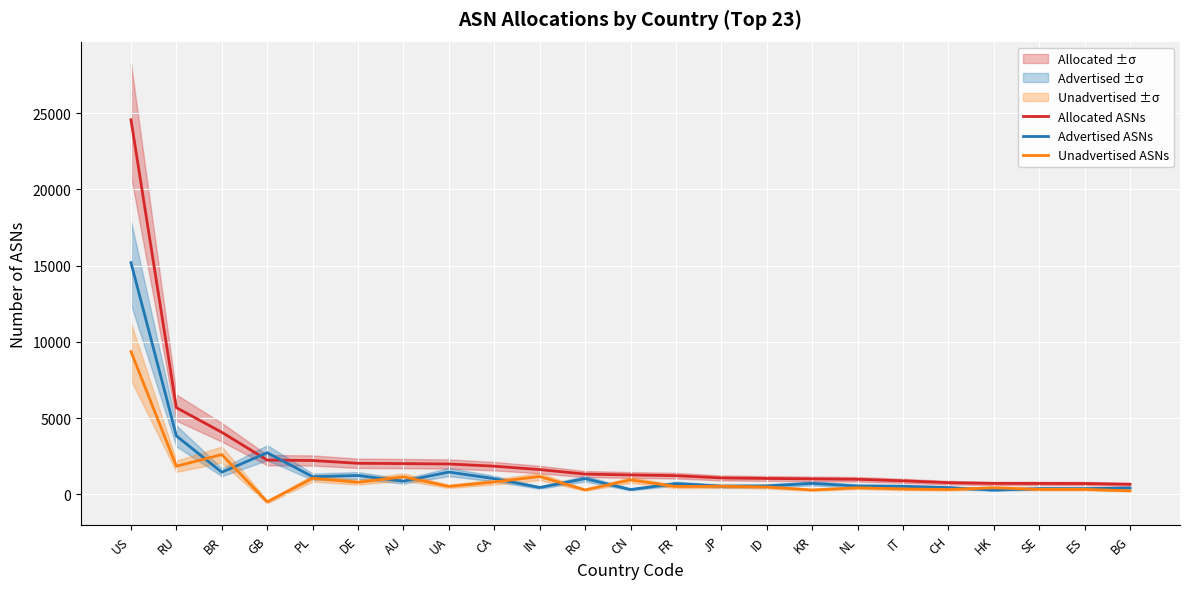

What is the maximum value for Unadvertised ASNs?

9363